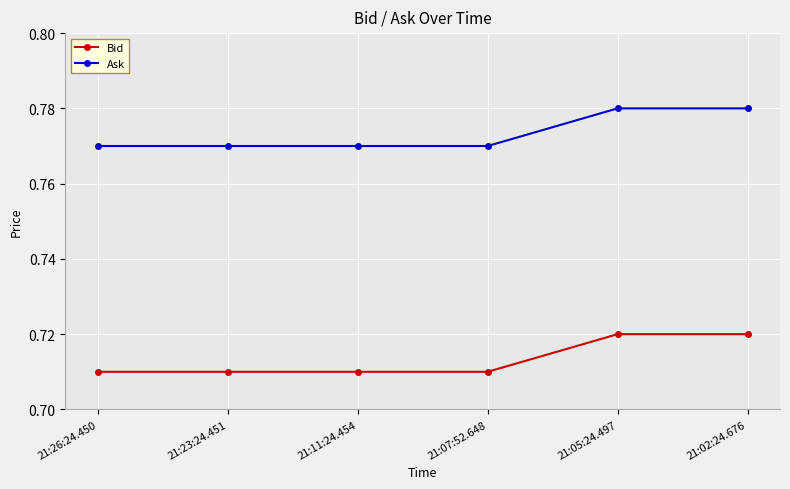

What position from the left is 21:23:24.451?

2